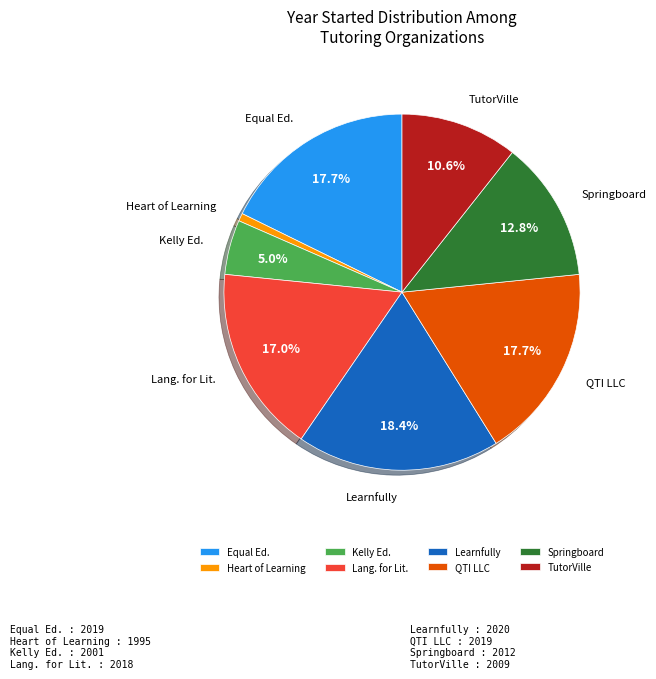

What is the smallest slice in the pie chart?

Heart of Learning